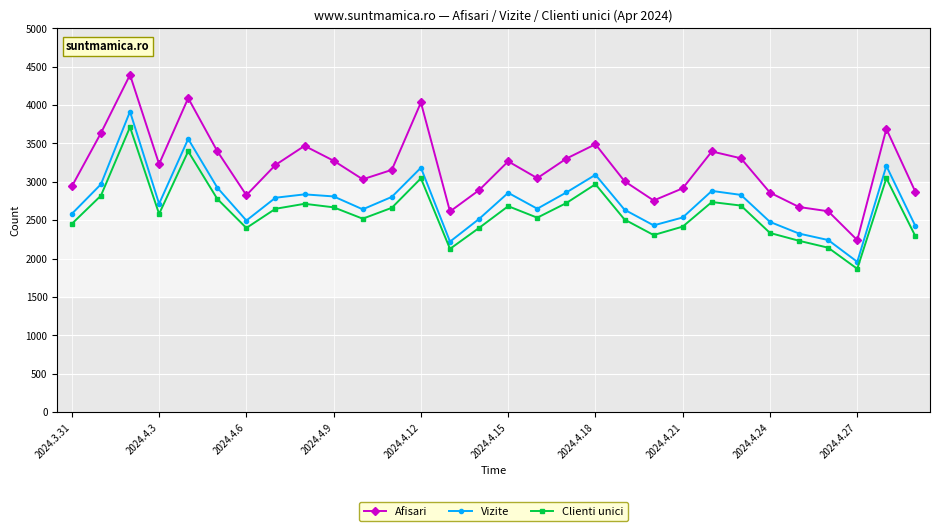

True or false: Vizite and Afisari cross at least once.

False